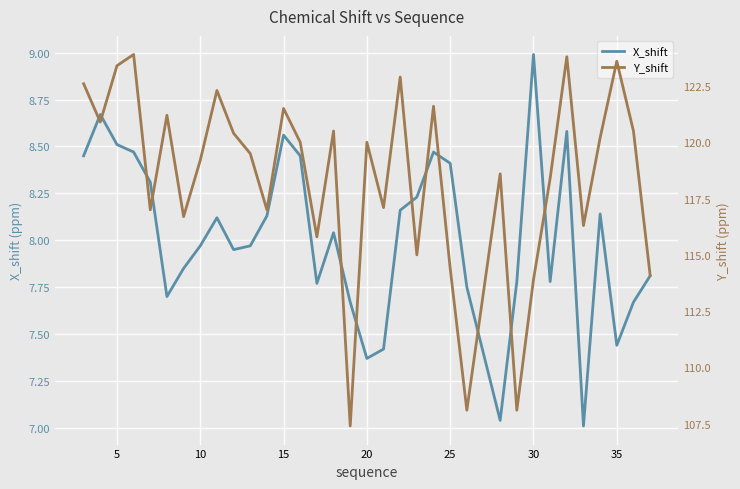

Is the value of Y_shift at 27 greater than the value of X_shift at 28?

Yes